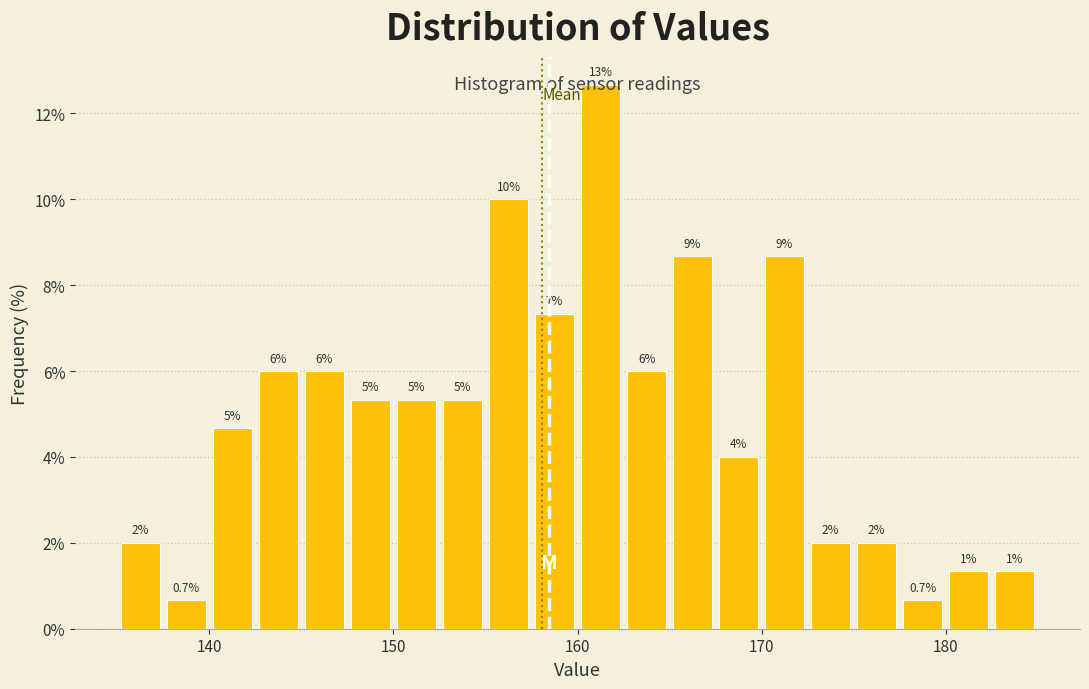

Around what value on the x-axis is the tallest bar? Give the approximate position of its centre, as read against the axis.

161